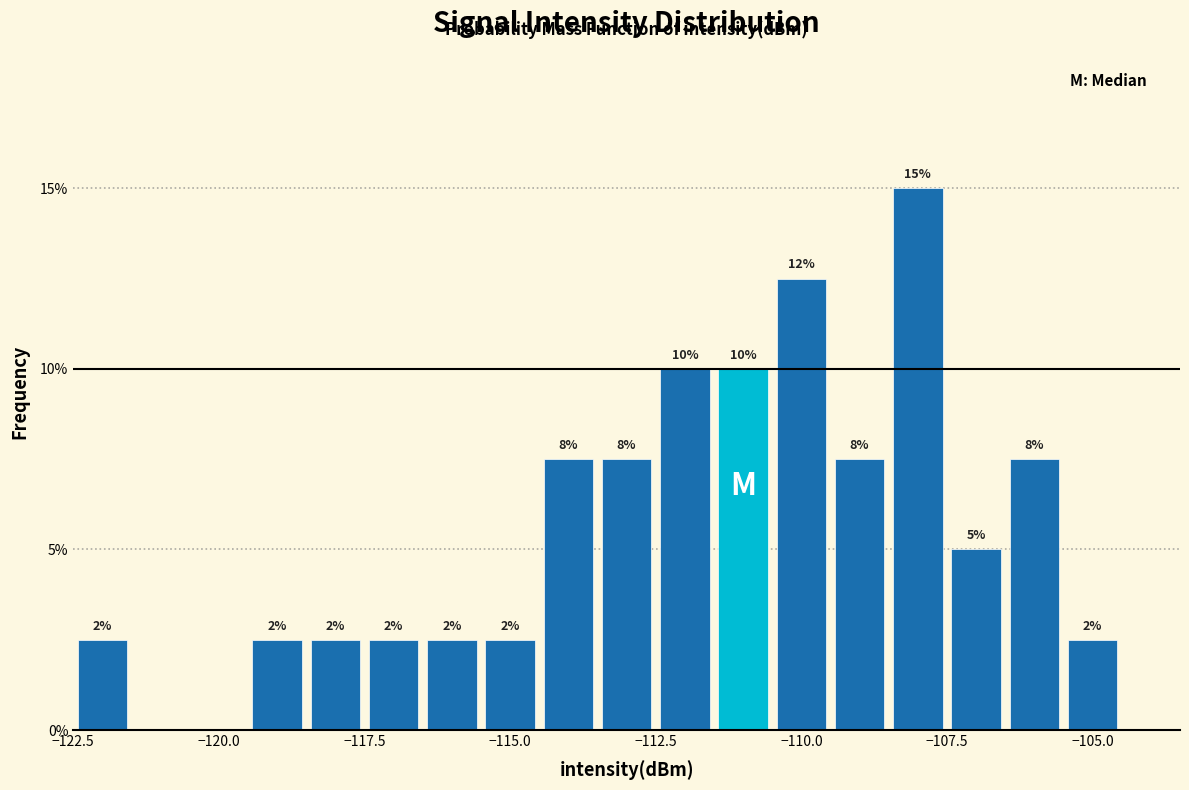

Around what value on the x-axis is the tallest bar? Give the approximate position of its centre, as read against the axis.

-108.0